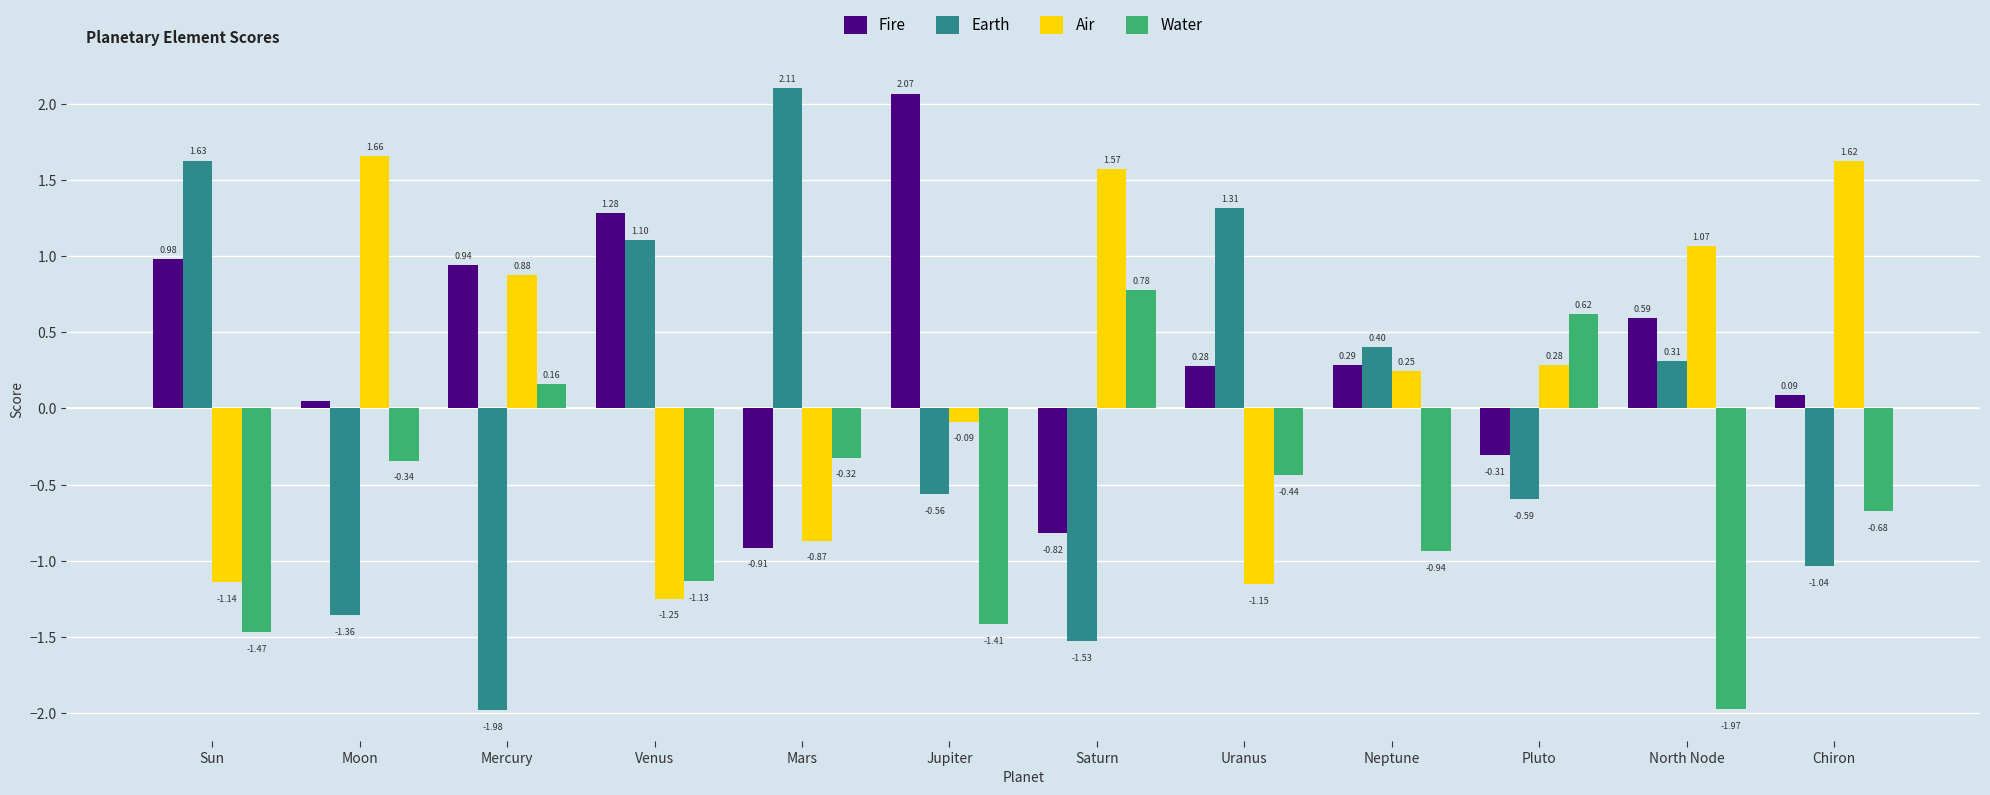

What are all the series names shown in the legend?

Fire, Earth, Air, Water